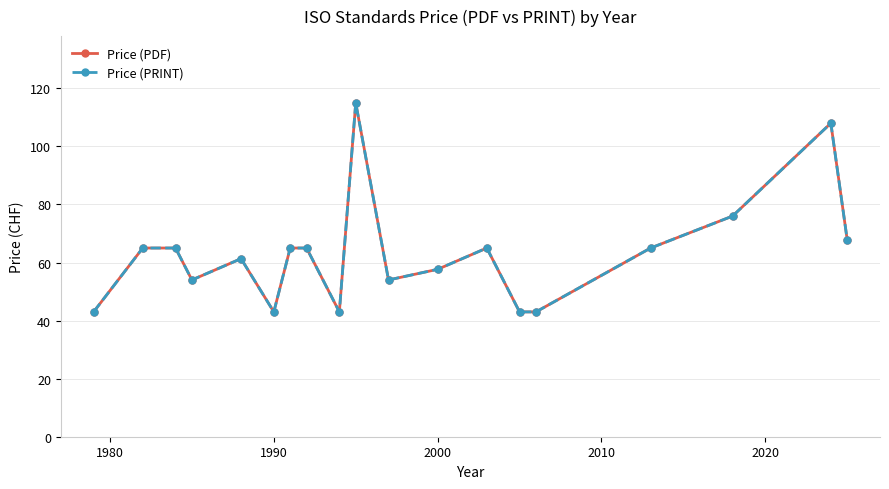

Does the chart have visible grid lines?

Yes